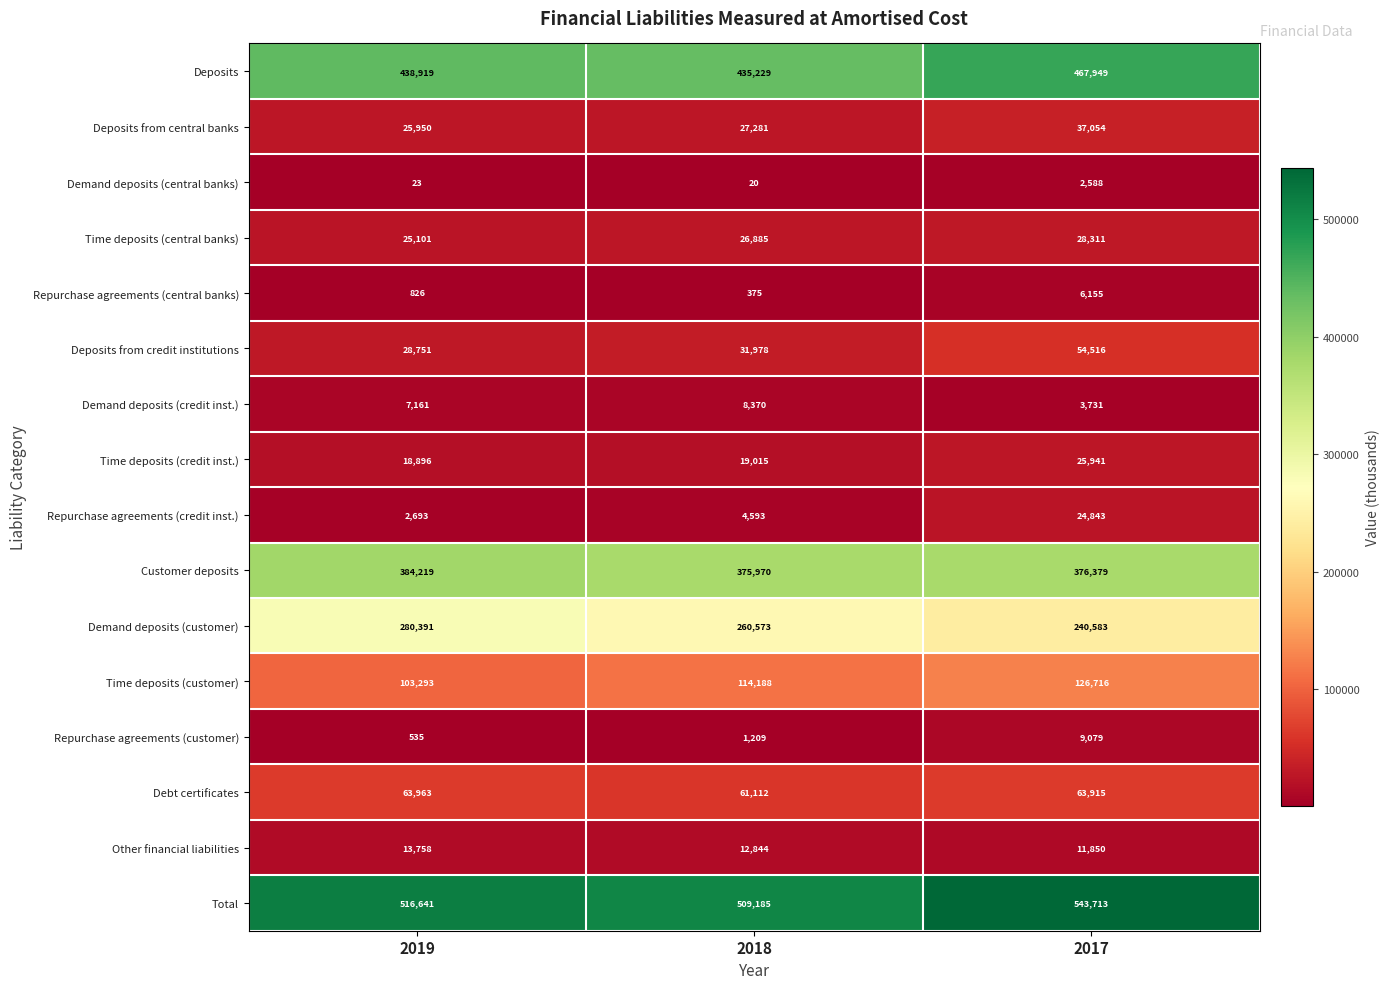

At which category does the chart reach its minimum across all series?

2018